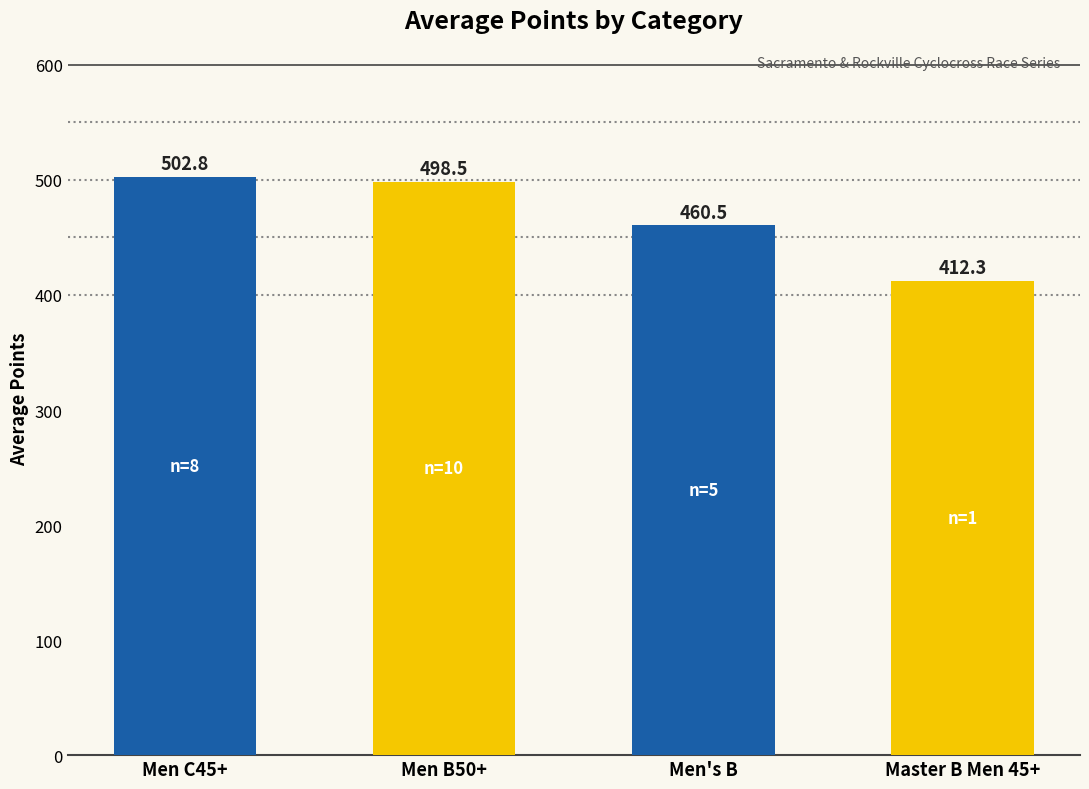

List the labels in order of value, smallest first.

Master B Men 45+, Men's B, Men B50+, Men C45+